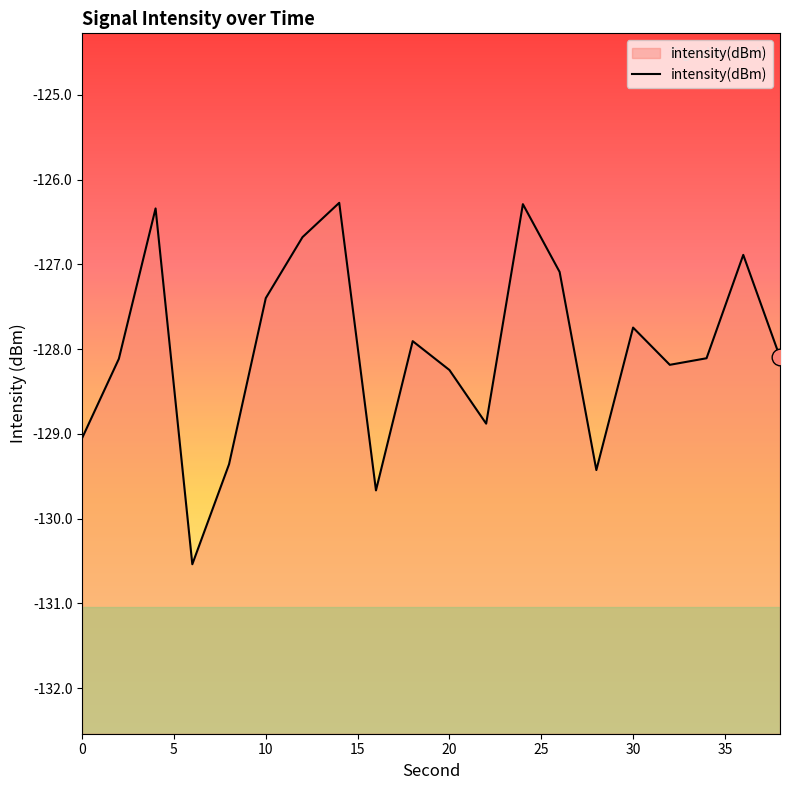

What is the maximum value shown in the chart?

-126.3